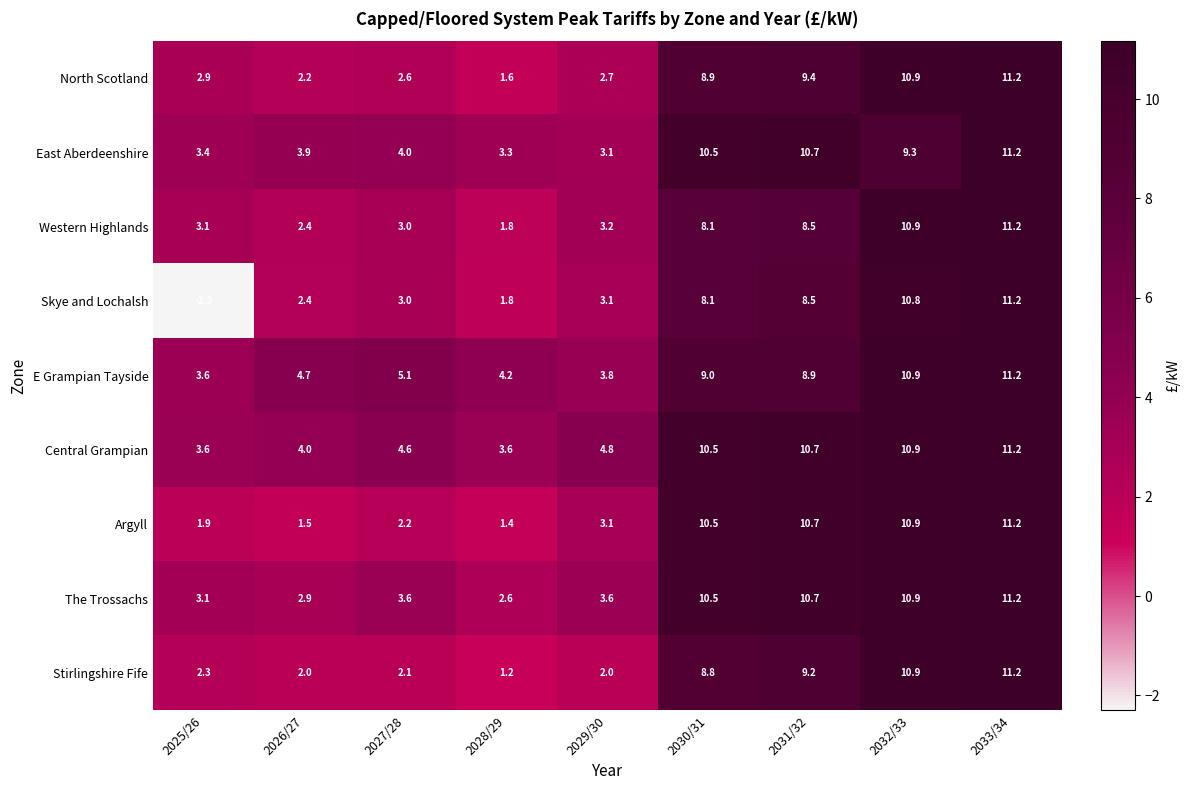

Which series has the largest total across all categories?

Central Grampian